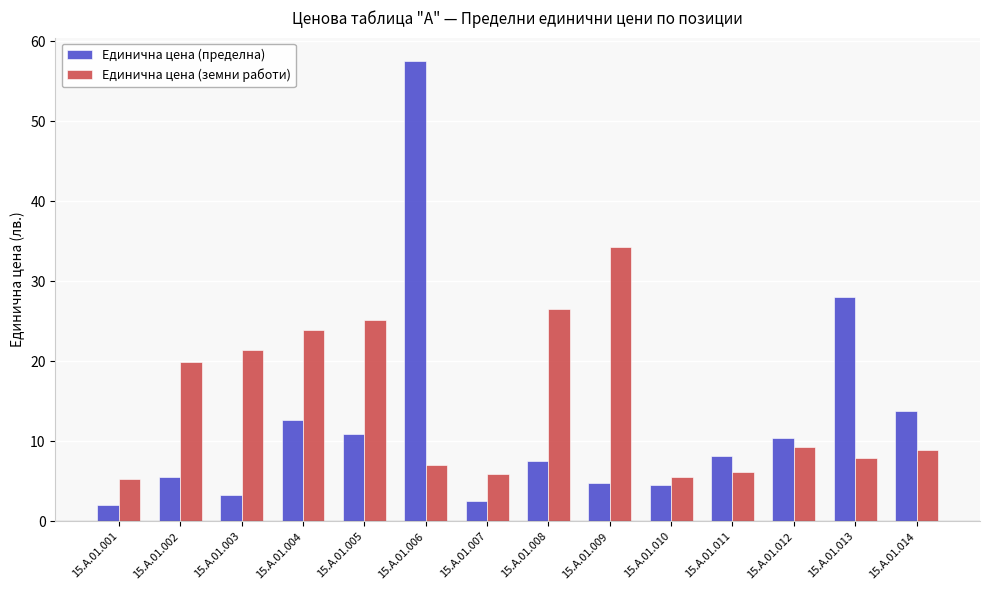

What is the value of the Единична цена (пределна) bar at the 3rd from the left?

3.3